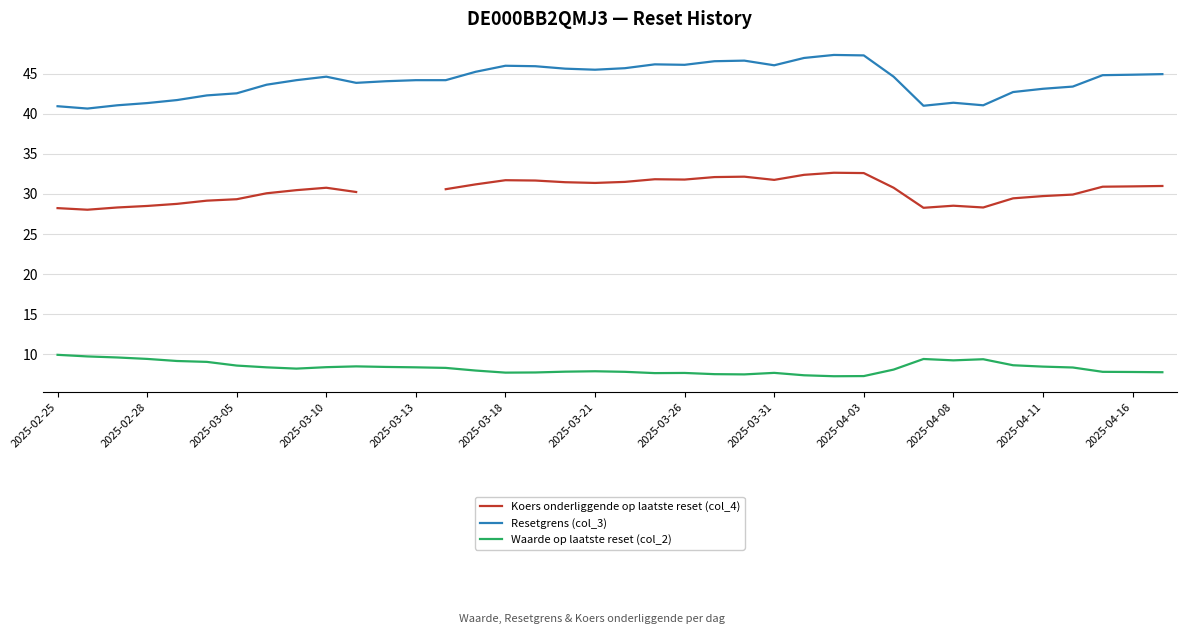

Which series changed the most between 23 and 35?

Resetgrens (col_3)